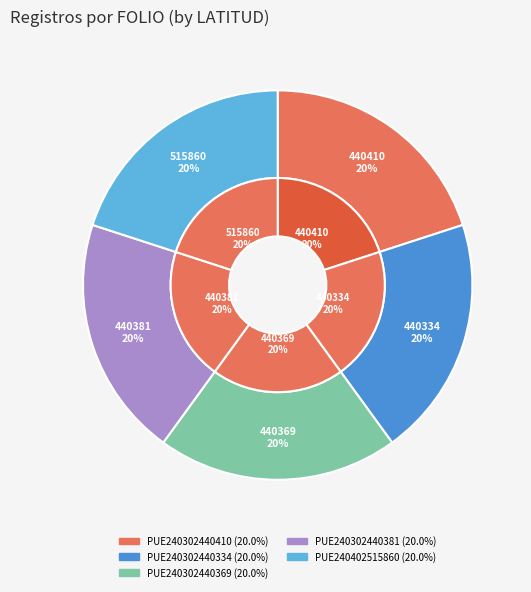

The PUE240302440410 slice represents 14% of the pie. True or false?

False